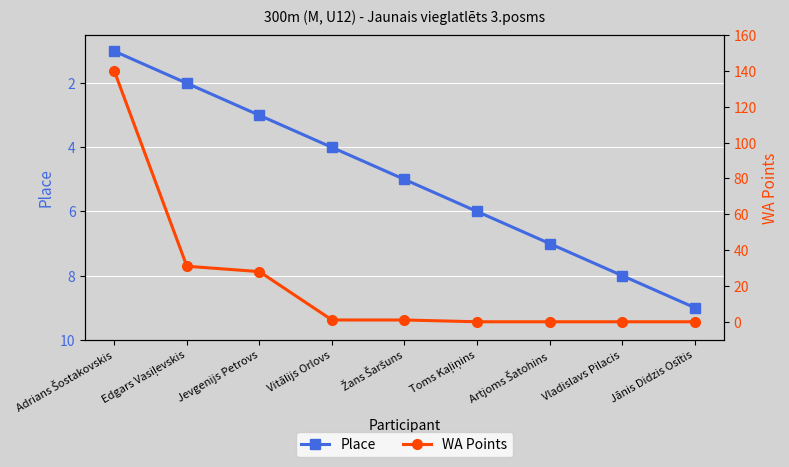

What is the total value across all series at Adrians Šostakovskis?

141